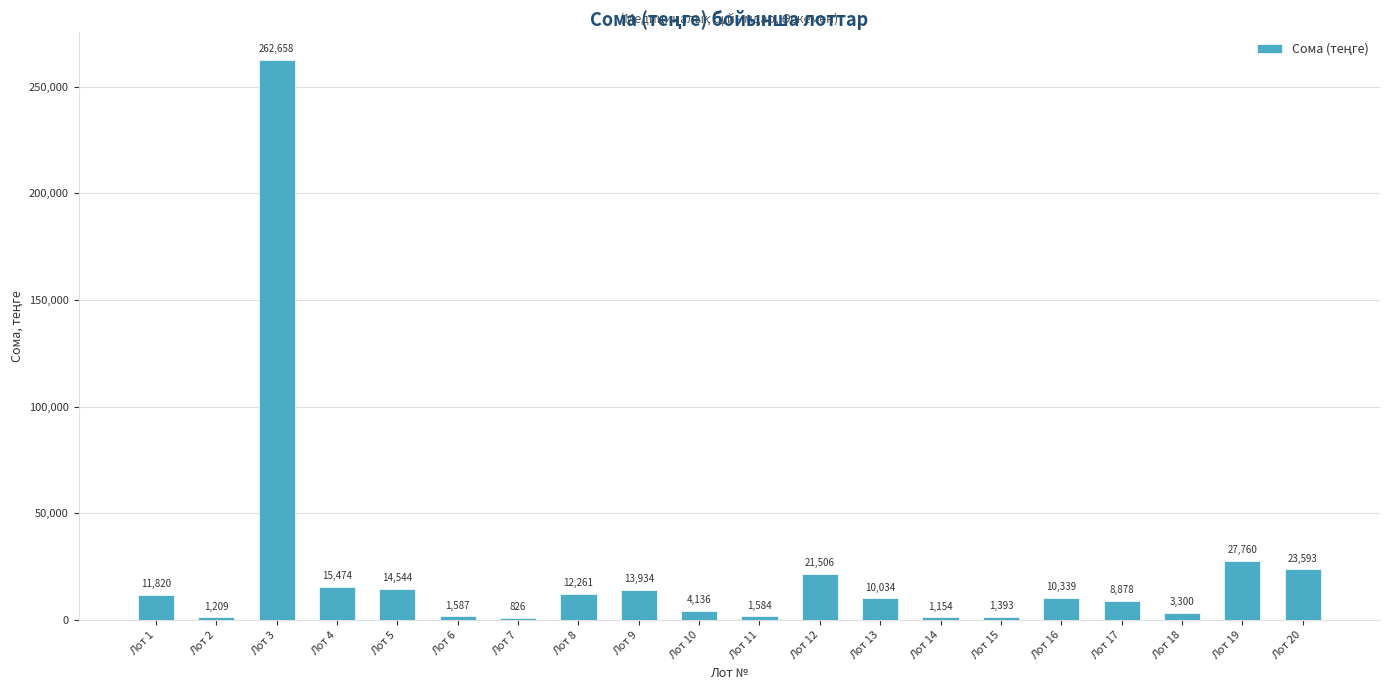

The value at Лот 20 is 23593.0. True or false?

True